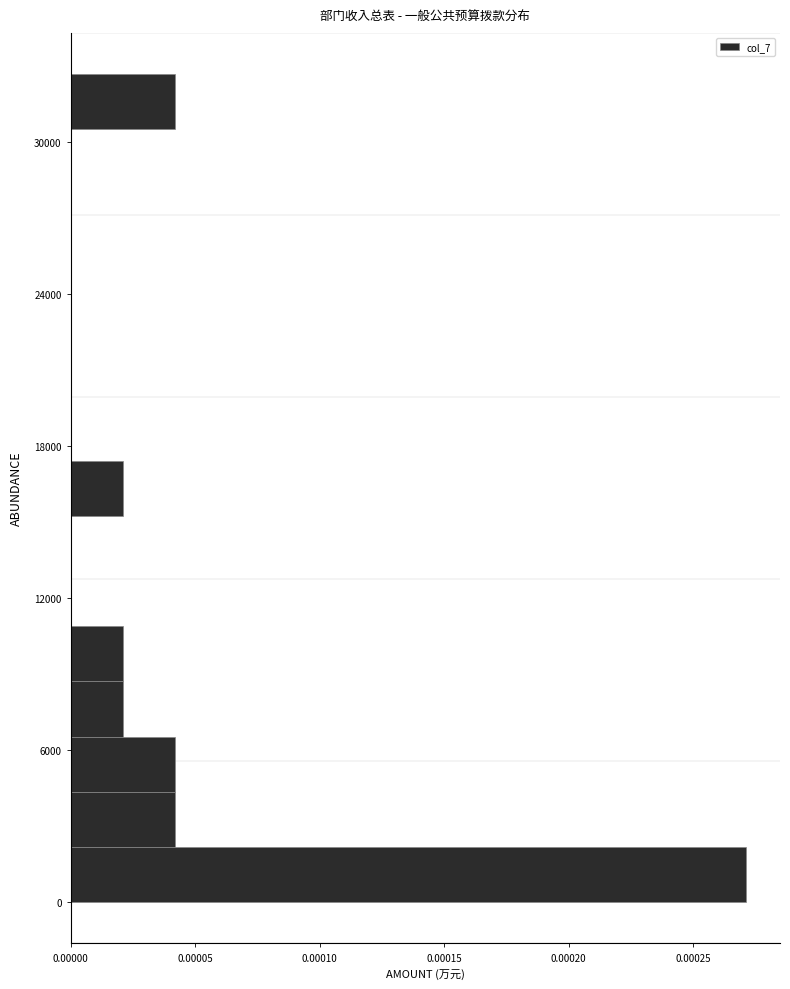

Around what value on the y-axis is the longest bar? Give the approximate position of its centre, as read against the axis.

1000